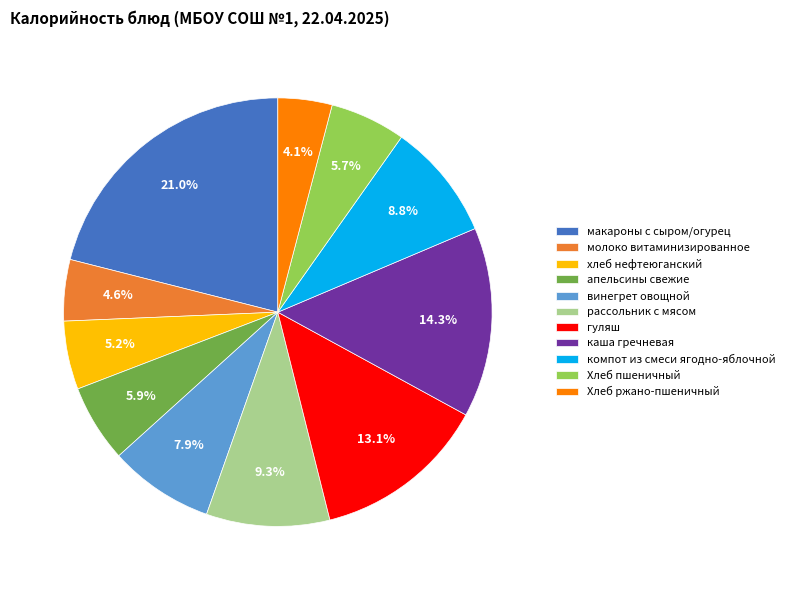

To the nearest percent, what is the difference between the Хлеб пшеничный and хлеб нефтеюганский slice percentages?

1%